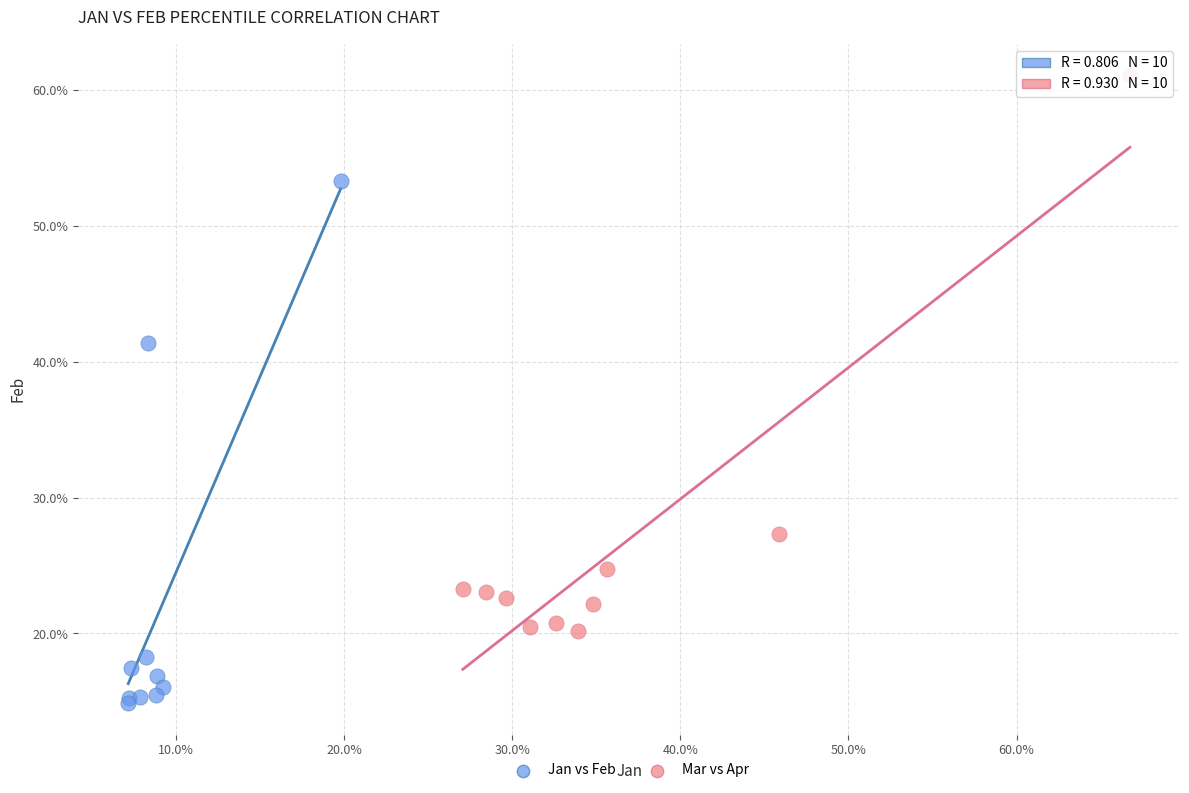

Which series has the largest Y range (max minus min)?

Mar vs Apr